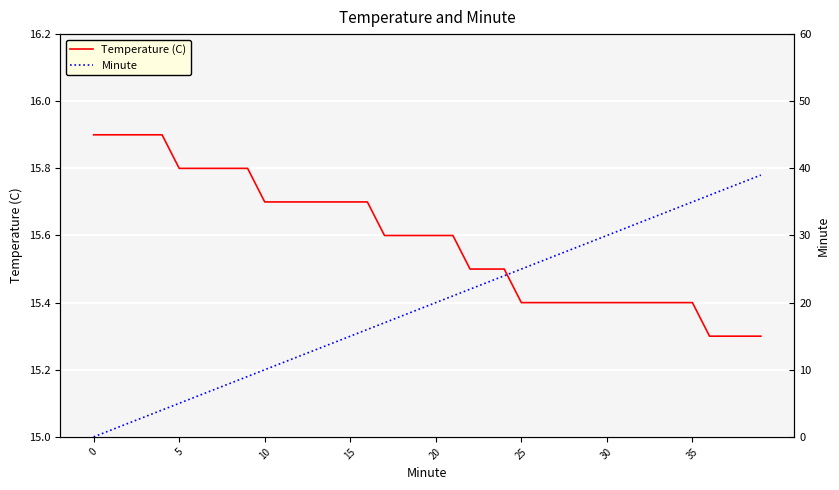

What is the maximum value shown in the chart?

39.0